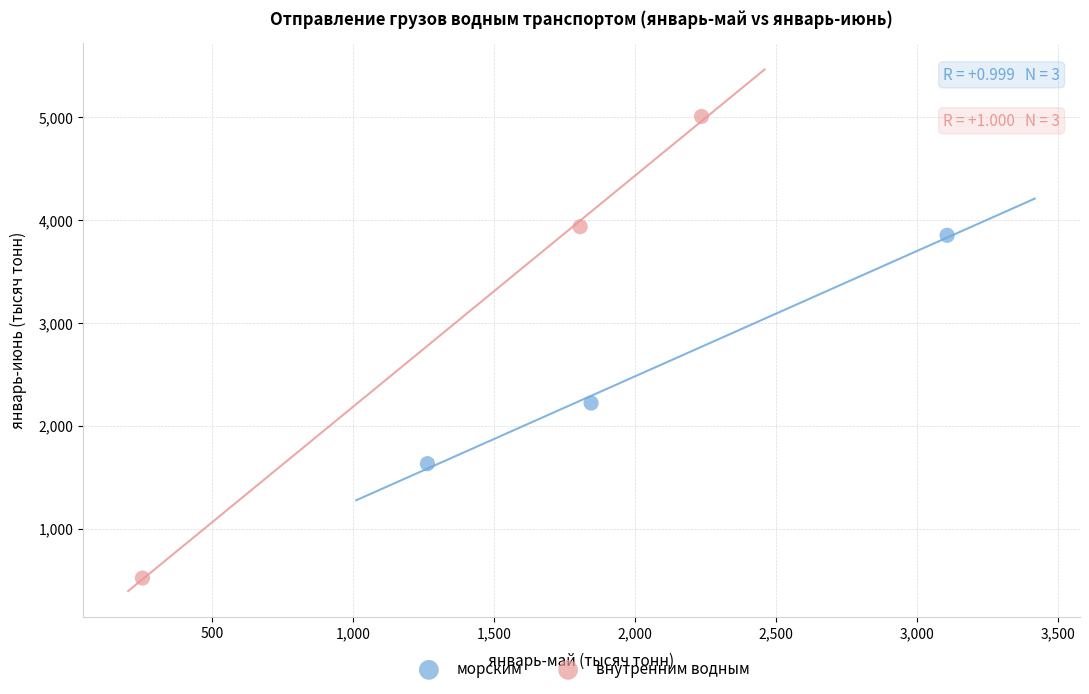

Which series has the widest spread of Y values?

внутренним водным